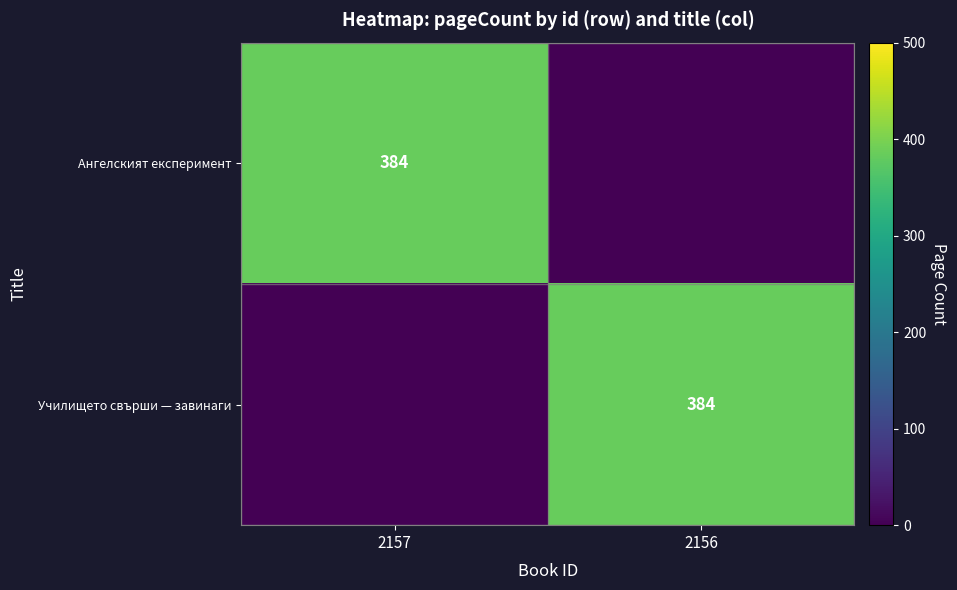

Is the value of Ангелският експеримент at 2157 greater than the value of Училището свърши — завинаги at 2156?

No